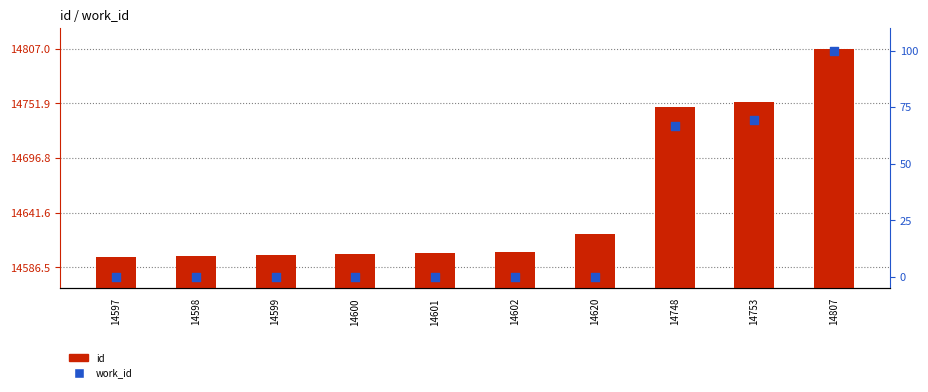

What are all the series names shown in the legend?

id, work_id